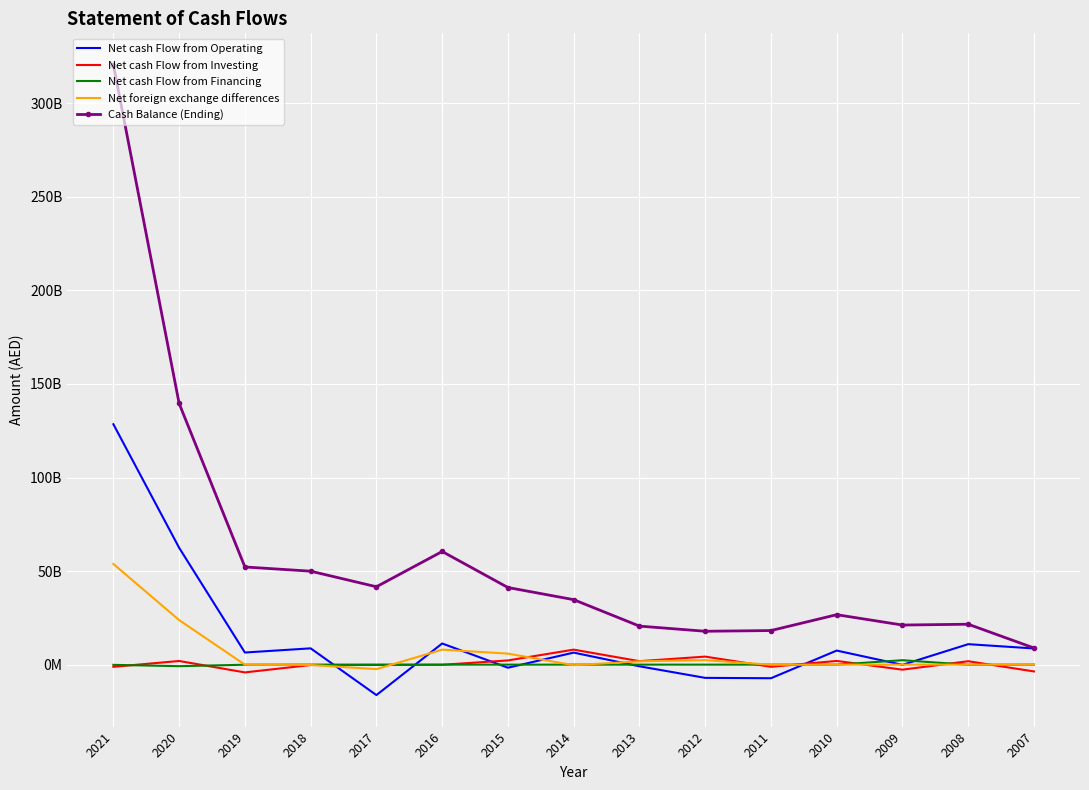

True or false: Cash Balance (Ending) has more than 2 points higher than both neighbors.

True